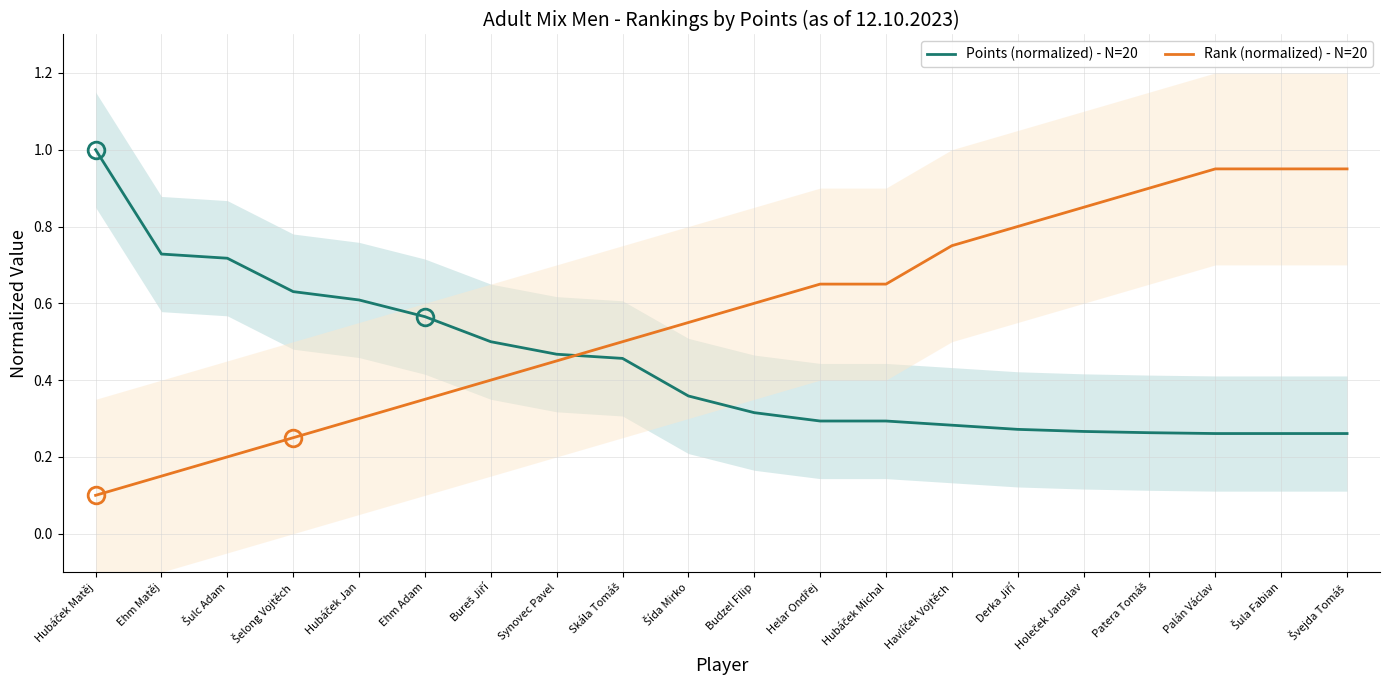

Where is Rank (normalized) - N=20 nearest to the value 0?

Hubáček Matěj